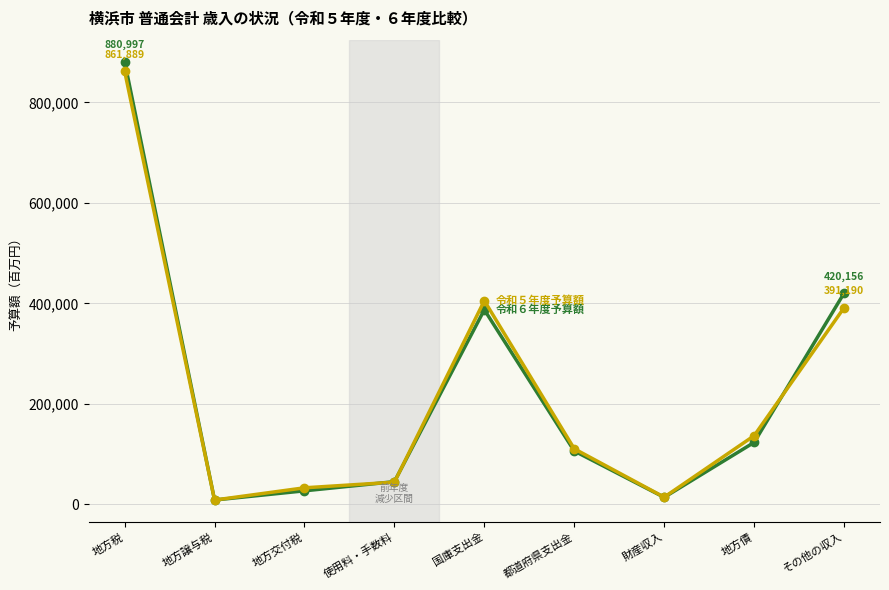

Which label corresponds to the largest value in the chart?

地方税